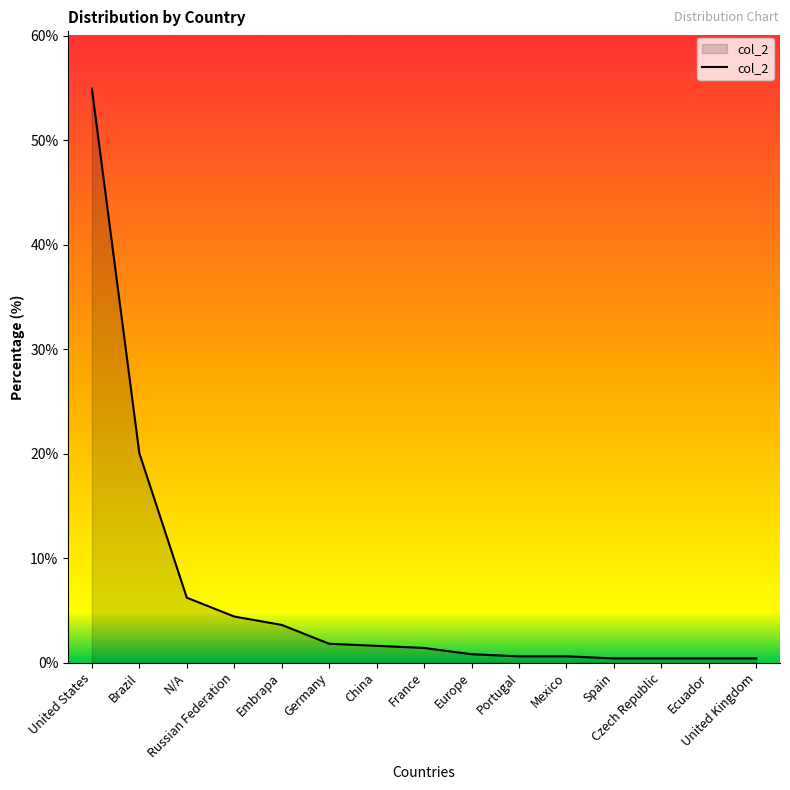

True or false: the data shows 0.8 at Europe.

True